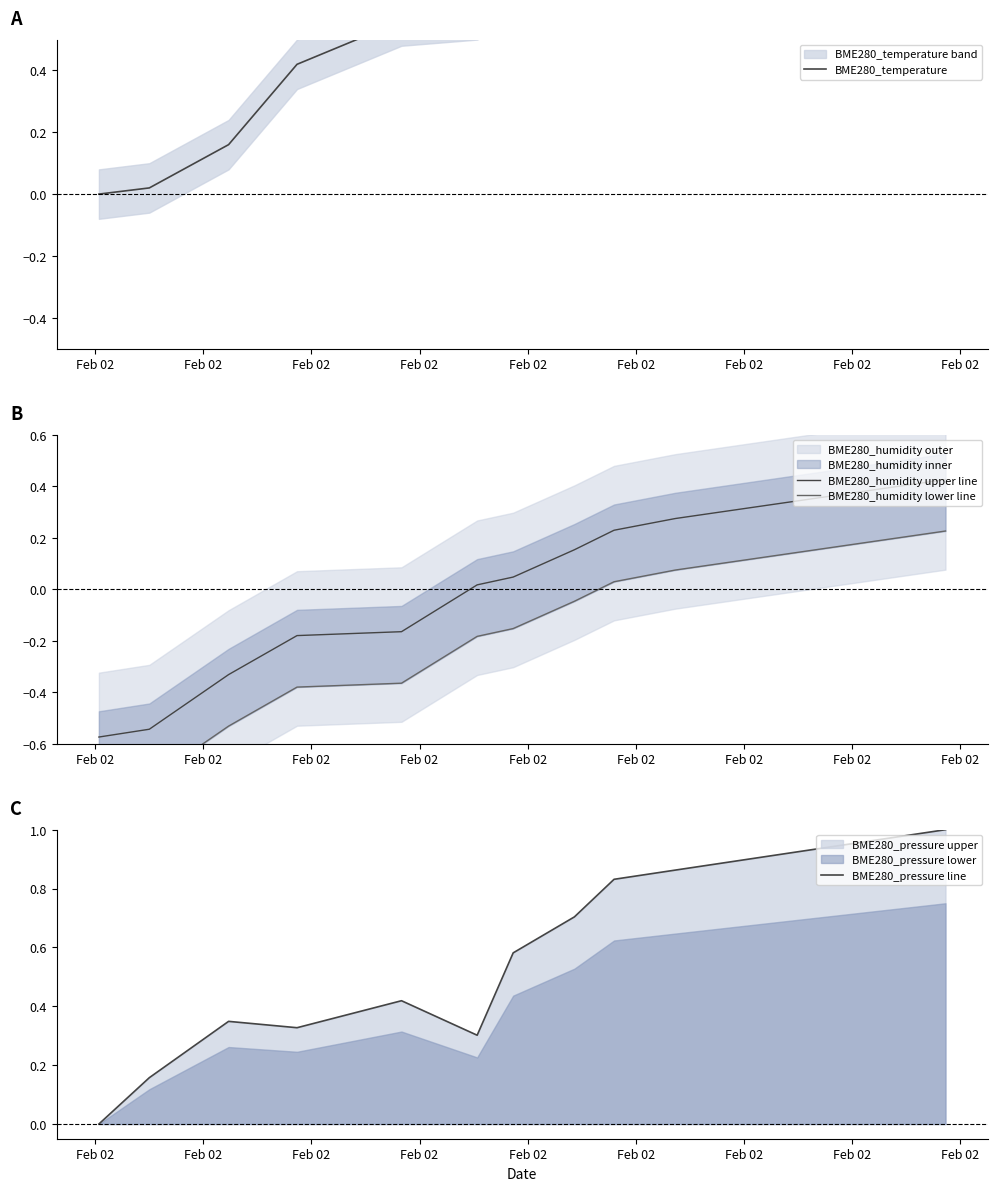

Reading left to right, transcribe all the data shown in this chart.

BME280_temperature: 0.0	0.0	0.2	0.4	0.6	0.6	0.6	0.7	0.8	0.8	0.8	0.9	0.9	1.0	1.0
BME280_humidity upper line: -0.6	-0.5	-0.3	-0.2	-0.2	0.0	0.0	0.2	0.2	0.3	0.3	0.3	0.4	0.4	0.4
BME280_humidity lower line: -0.8	-0.7	-0.5	-0.4	-0.4	-0.2	-0.2	-0.0	0.0	0.1	0.1	0.1	0.2	0.2	0.2
BME280_pressure line: 0.0	0.2	0.3	0.3	0.4	0.3	0.6	0.7	0.8	0.9	0.9	0.9	0.9	1.0	1.0